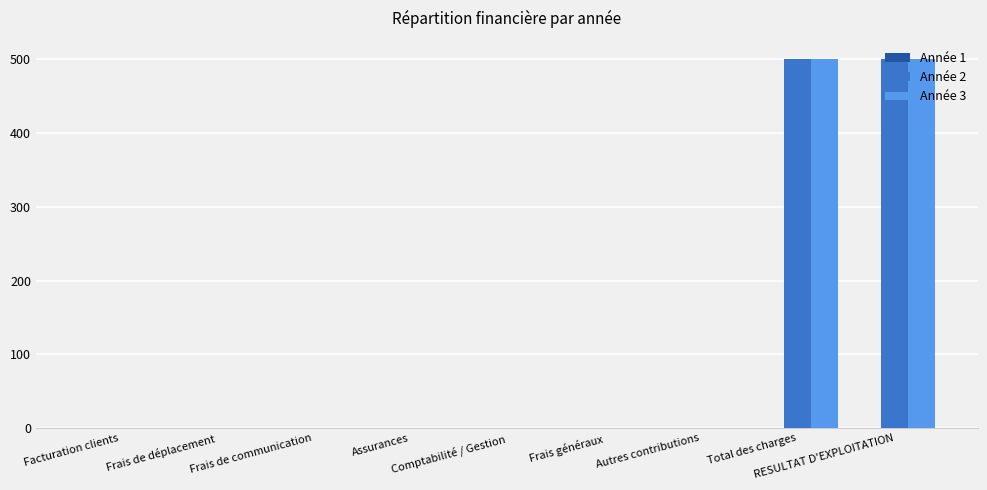

Are the bars grouped side by side (vs. stacked)?

Yes